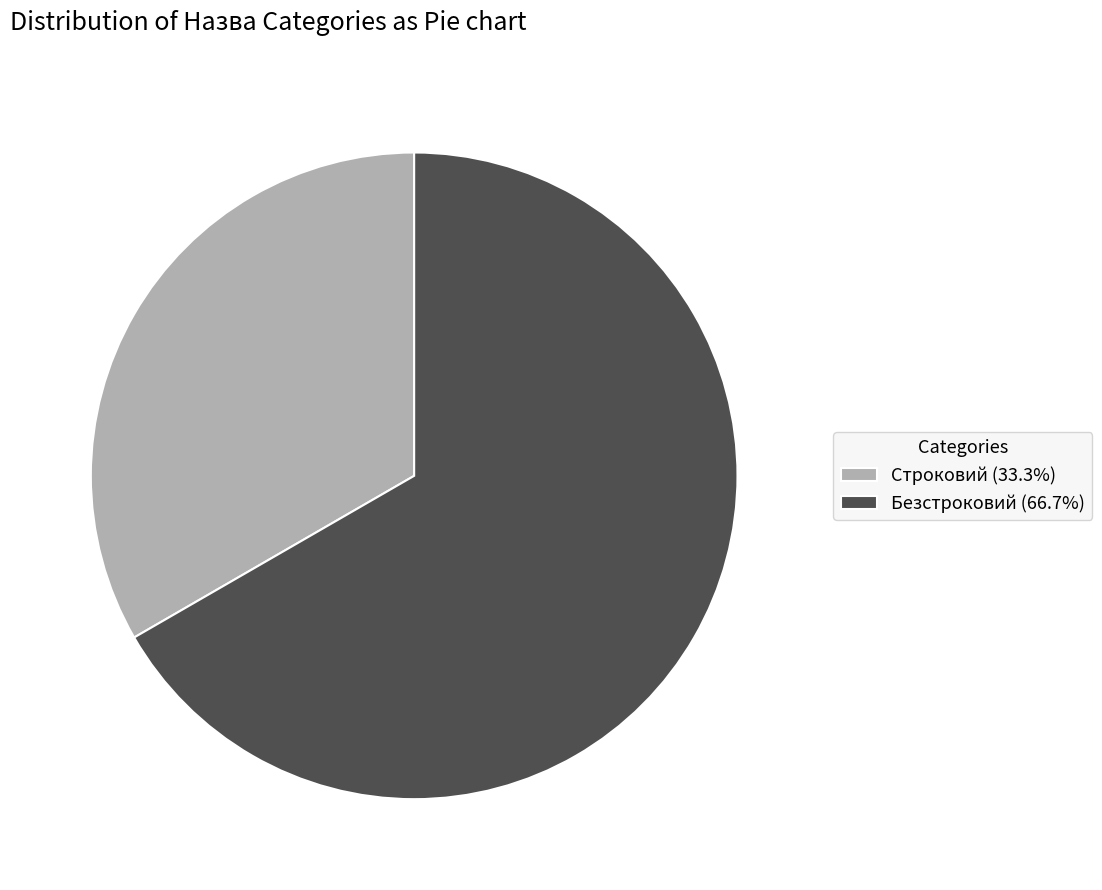

Rank the categories by value from highest to lowest.

Безстроковий, Строковий